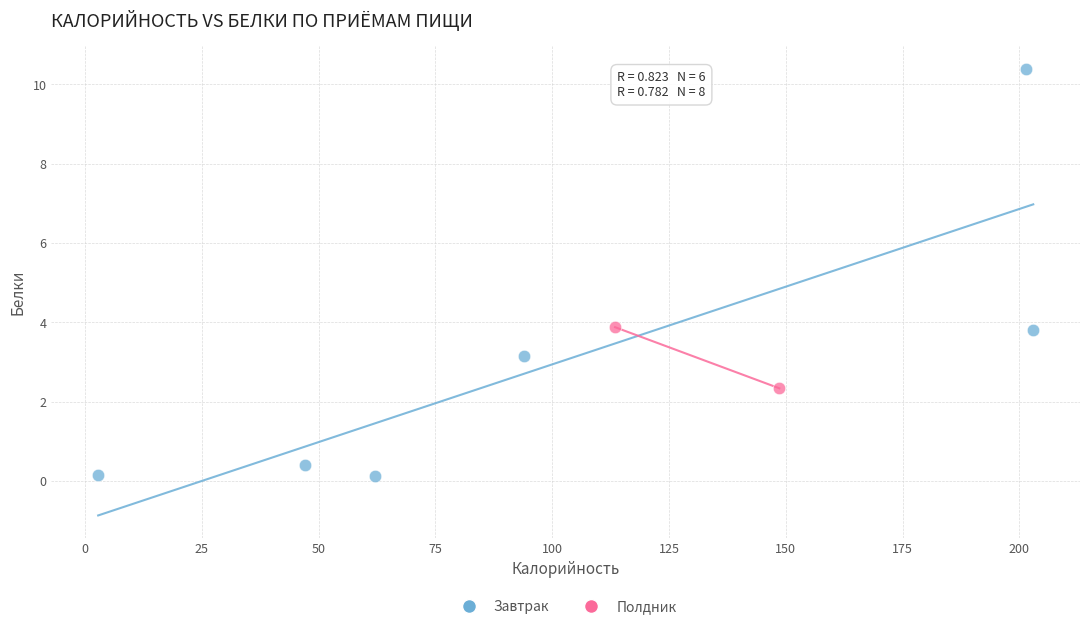

What are all the series names shown in the legend?

Завтрак, Полдник